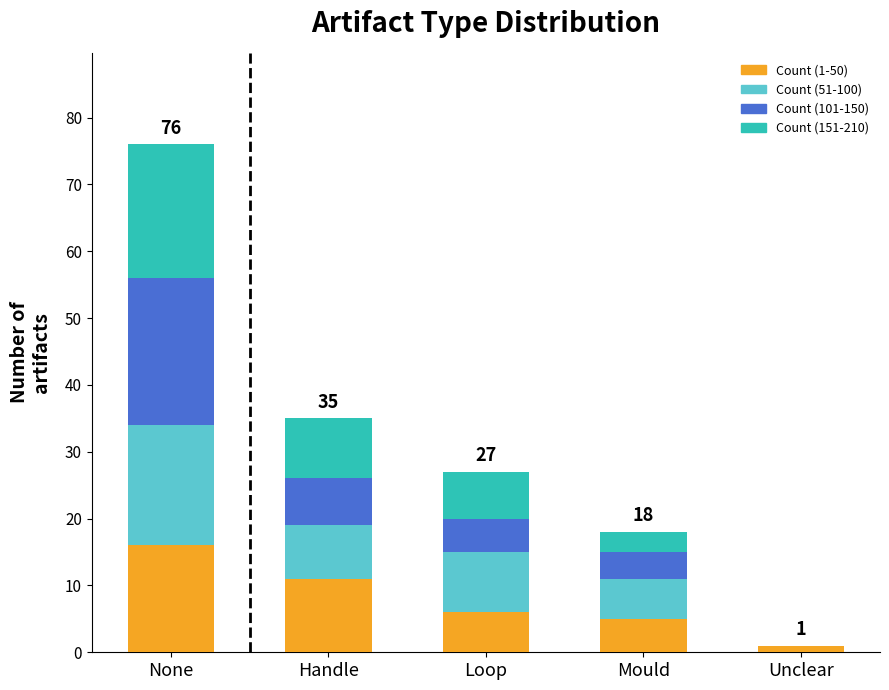

What is the total value across all series at Loop?

27